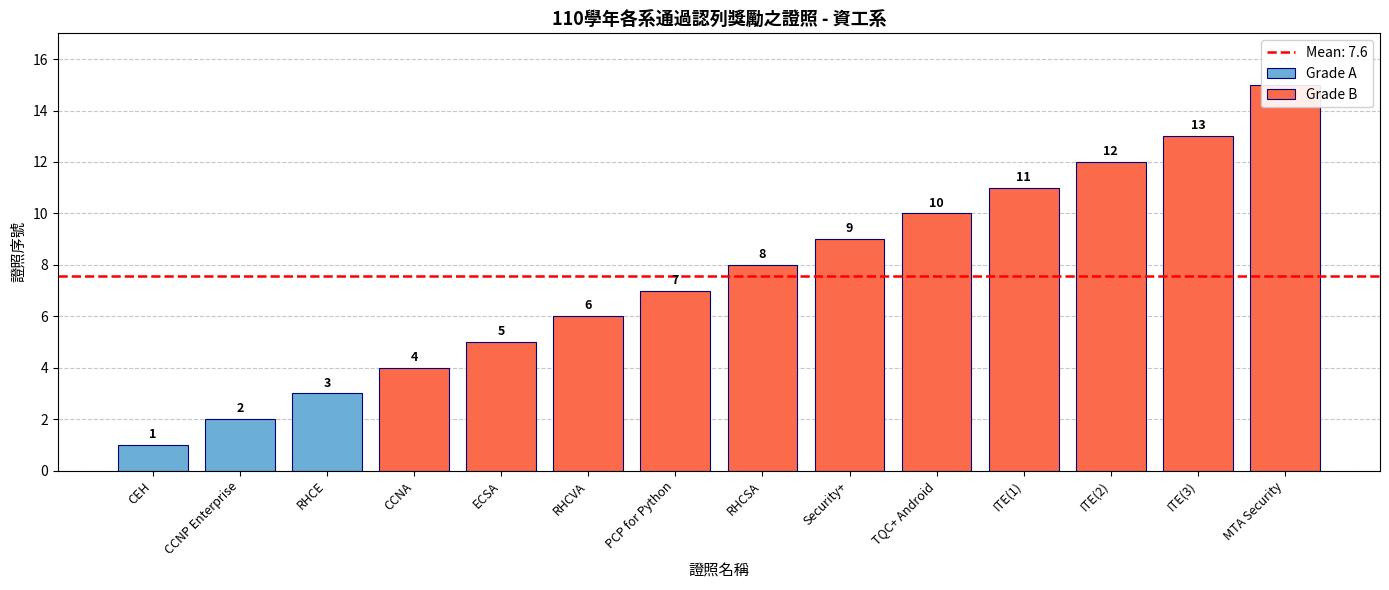

What is the difference between the maximum and minimum values?

14